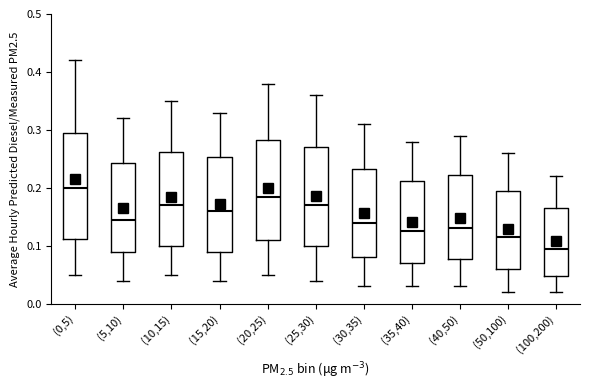

Comparing the boxes themselves (not the whiskers), which one is the tallest?

(0,5)